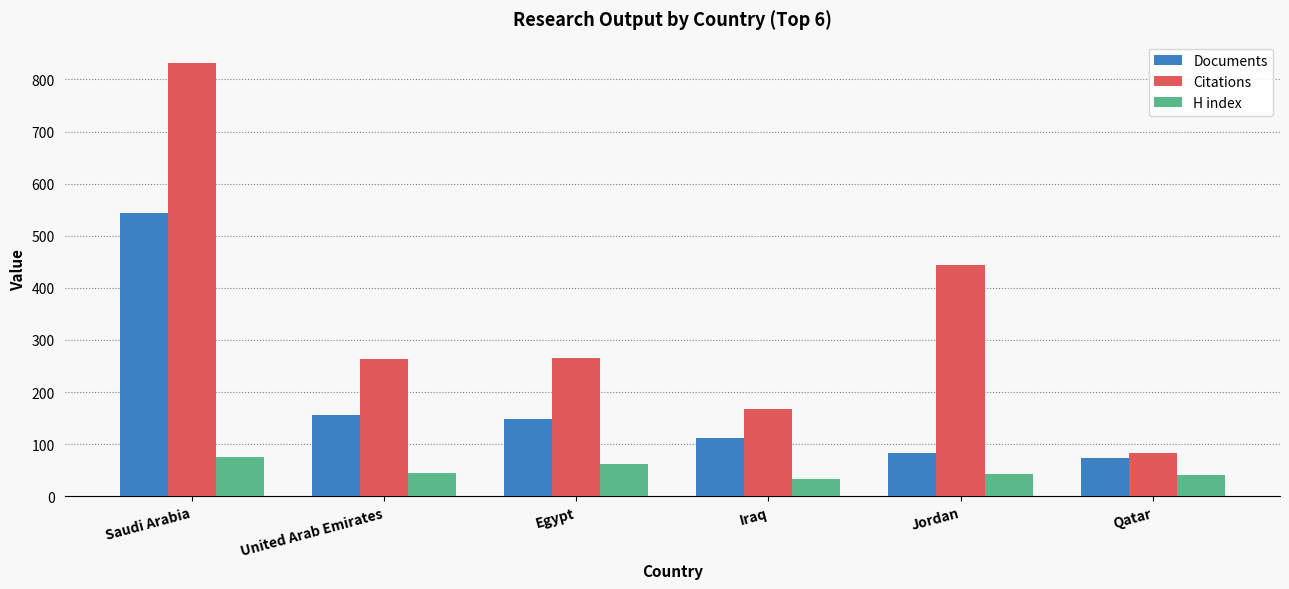

At Iraq, list the series in order from largest to smallest.

Citations, Documents, H index